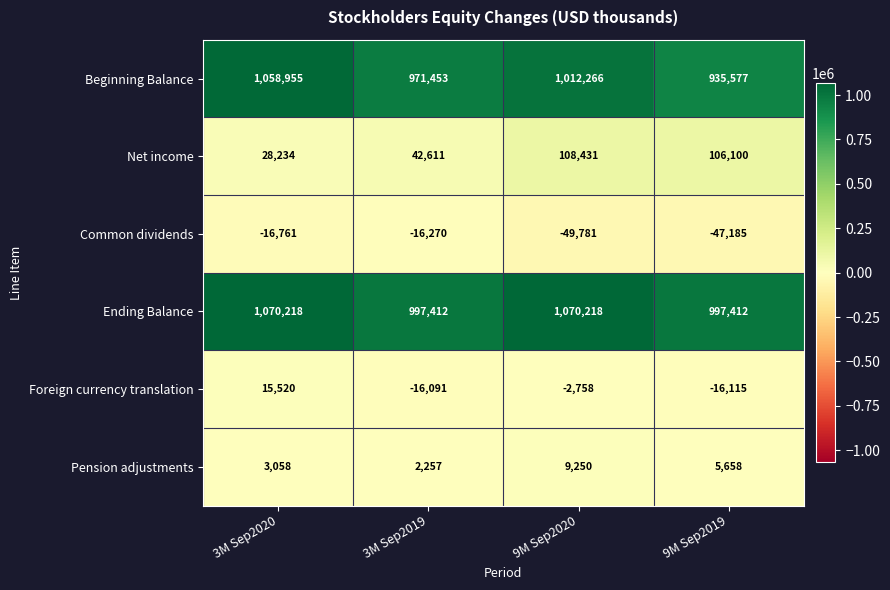

Is it true that Ending Balance equals 997412 at 9M Sep2019?

True